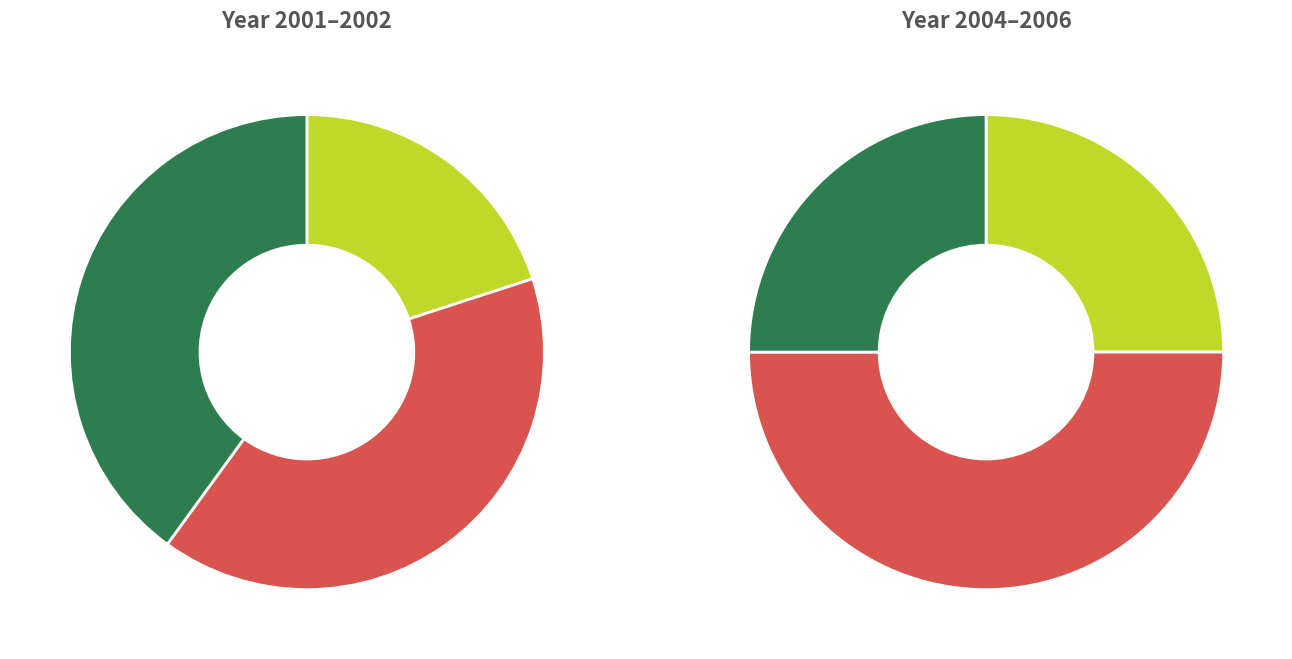

True or false: OPUS4-2937 accounts for 28% of the total.

False